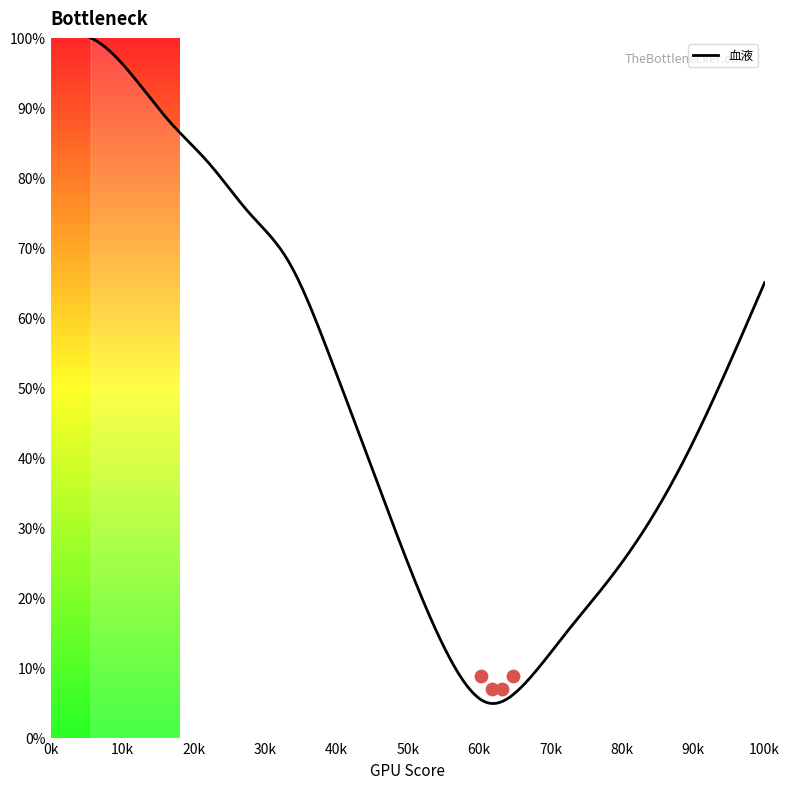

What is the minimum value for 血液?

4.9